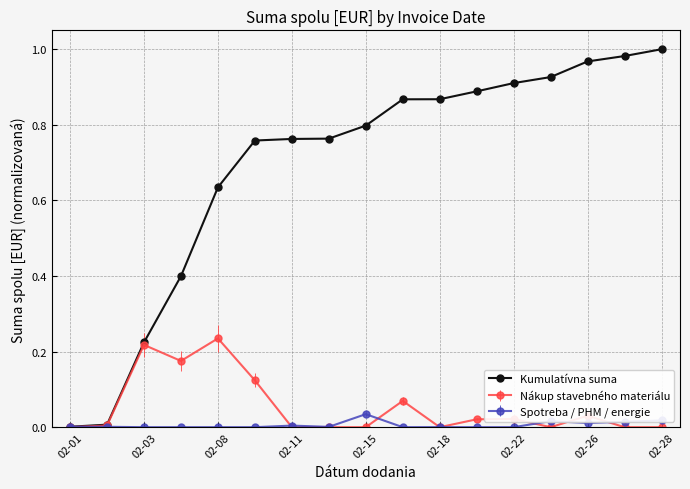

Which series has the largest total across all categories?

Kumulatívna suma